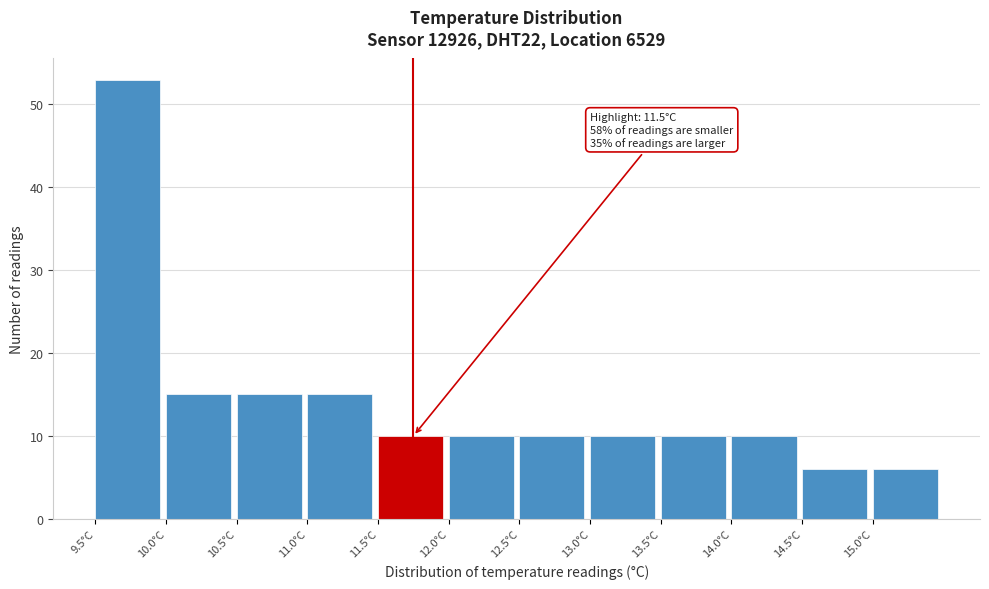

Over which range of the x-axis is the bar tallest?

9.5 to 10.0